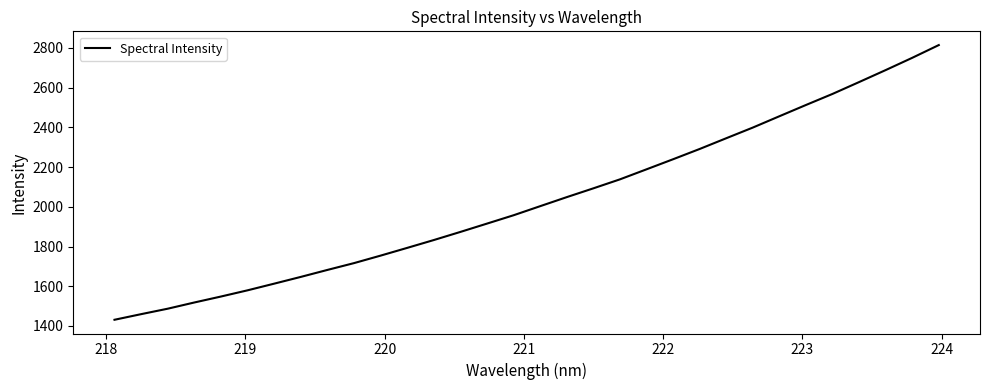

What is the minimum value shown in the chart?

1431.1